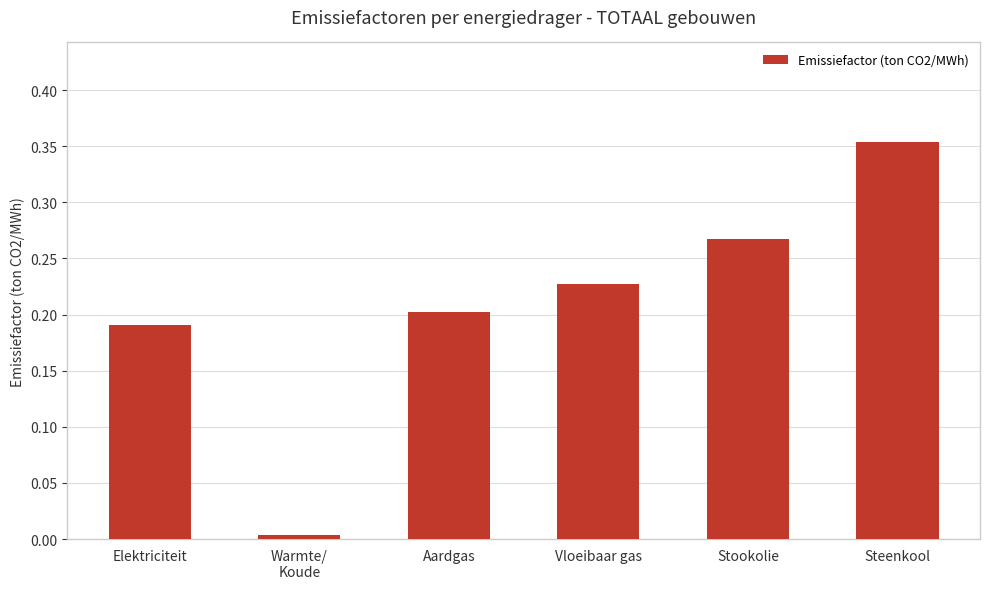

What is the change in value from Elektriciteit to Steenkool?

+0.2